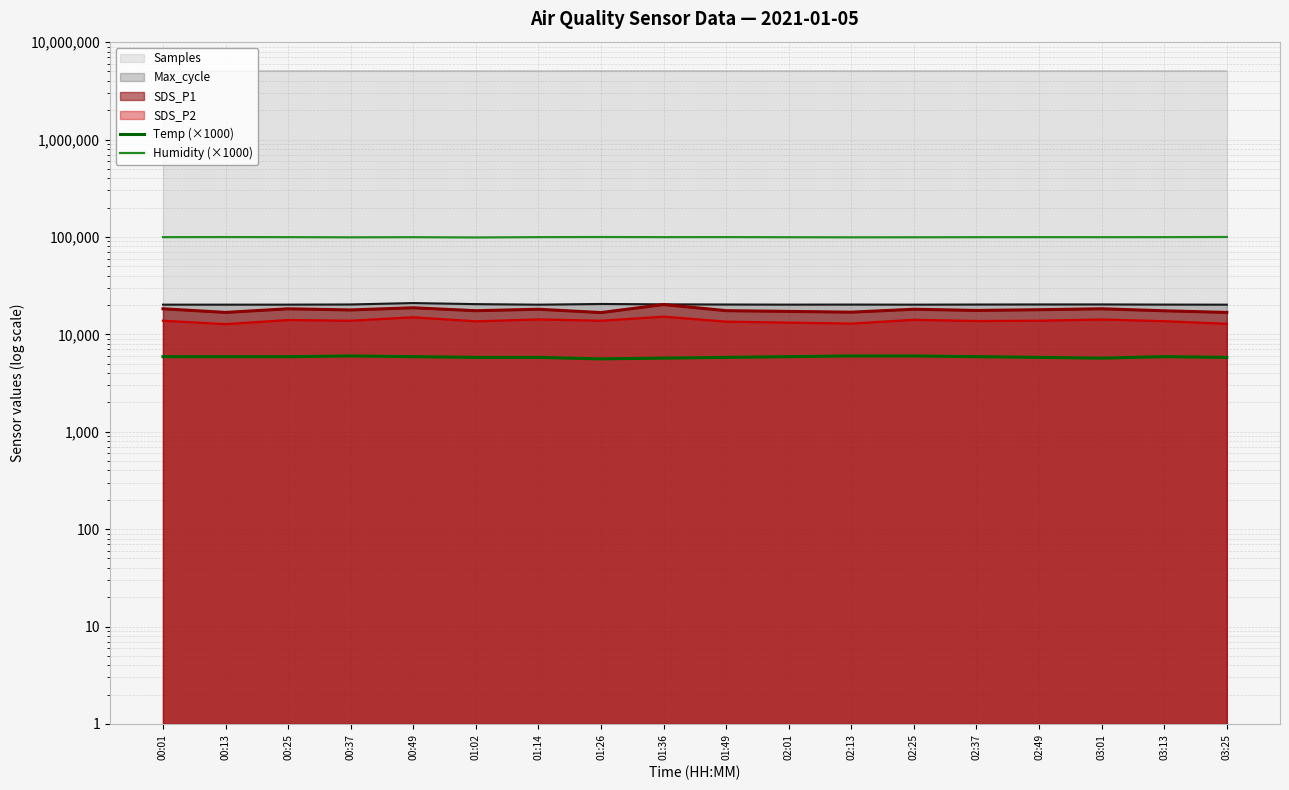

List the labels in order of Humidity (×1000) value, largest first.

03:25, 01:26, 00:13, 01:49, 00:01, 00:25, 01:14, 01:36, 02:49, 03:13, 00:49, 02:37, 03:01, 02:01, 02:25, 00:37, 02:13, 01:02